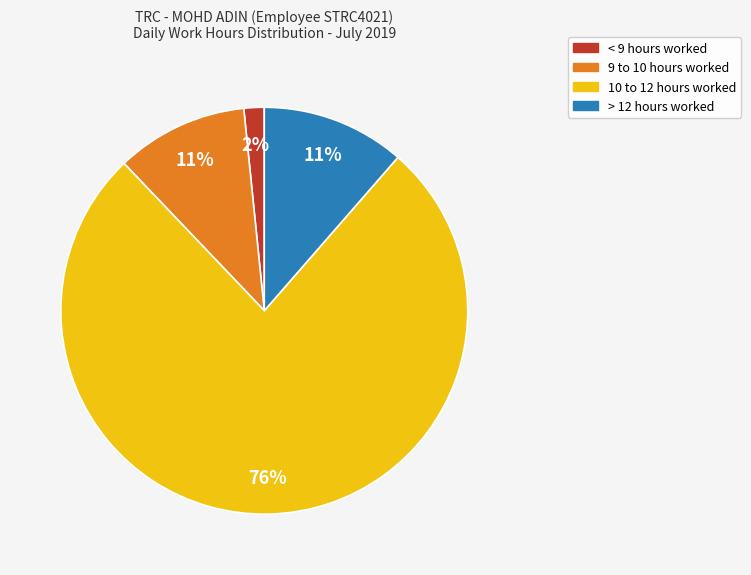

Does any single category account for the majority?

Yes